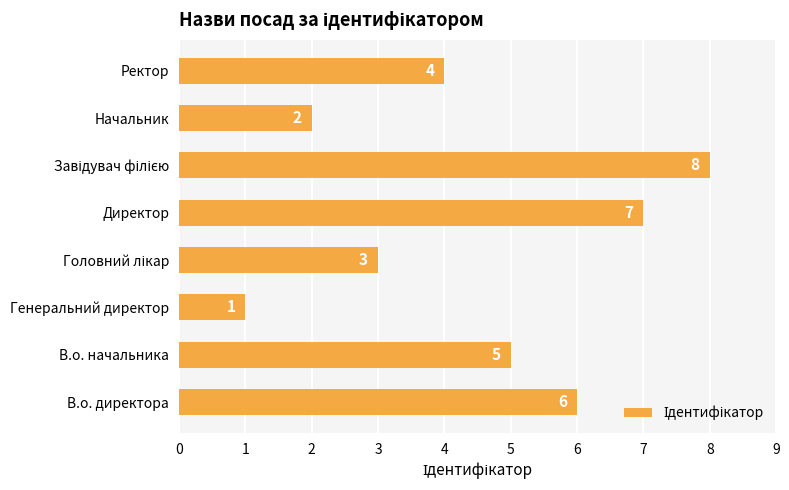

Reading bottom to top, what are all the values shown in this chart?

6	5	1	3	7	8	2	4